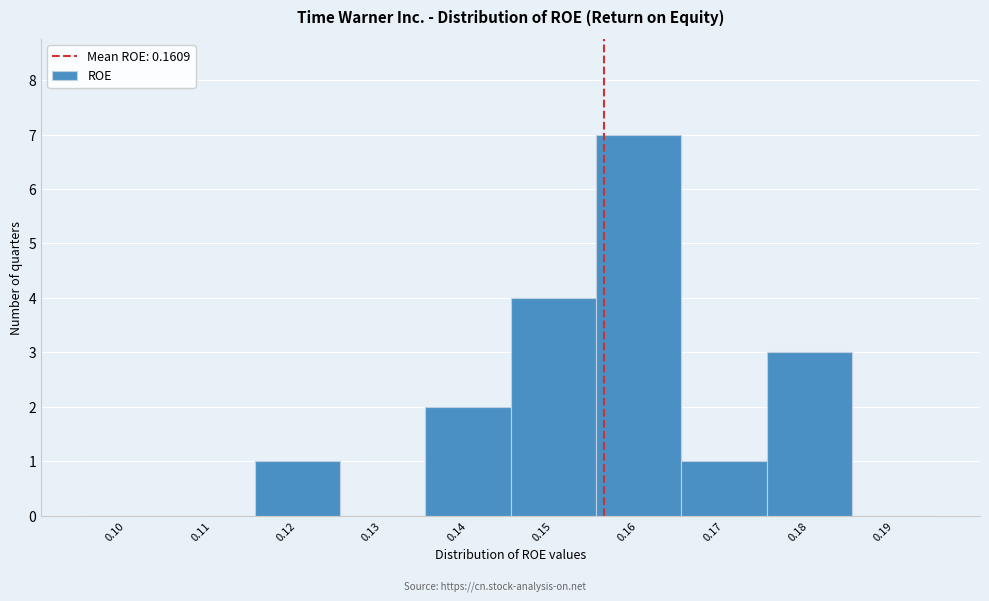

Reading left to right, transcribe all the data shown in this chart.

0.10=0	0.11=0	0.12=1	0.13=0	0.14=2	0.15=4	0.16=7	0.17=1	0.18=3	0.19=0